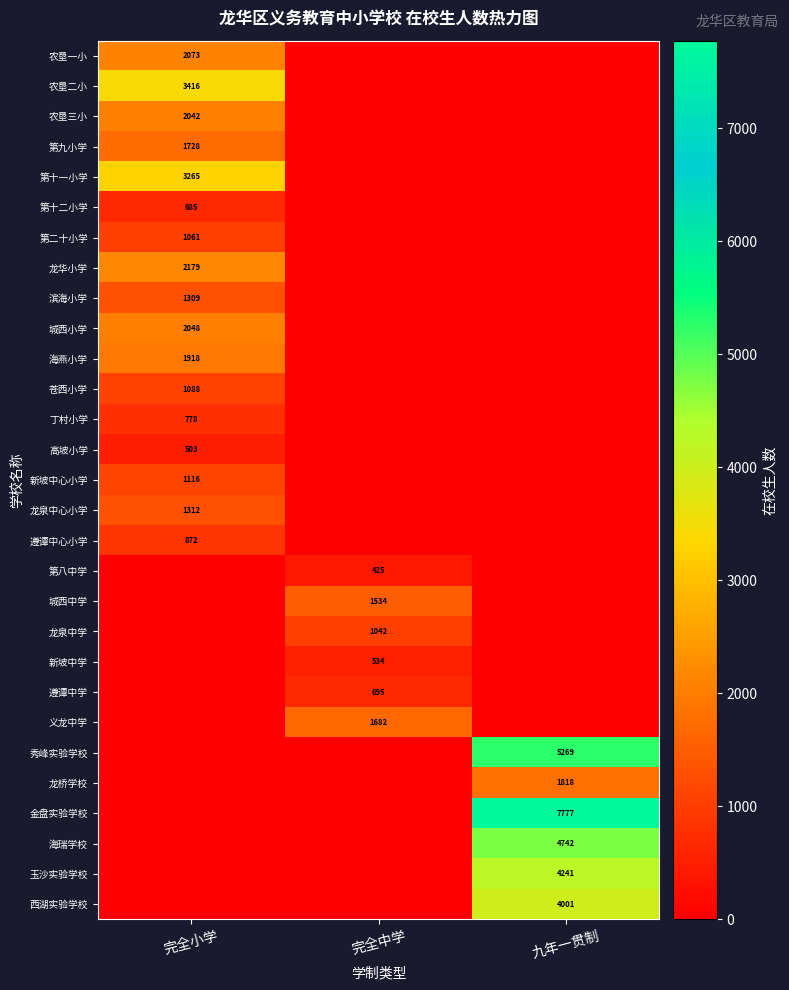

True or false: 龙桥学校 has a value of 1818 at 九年一贯制.

True